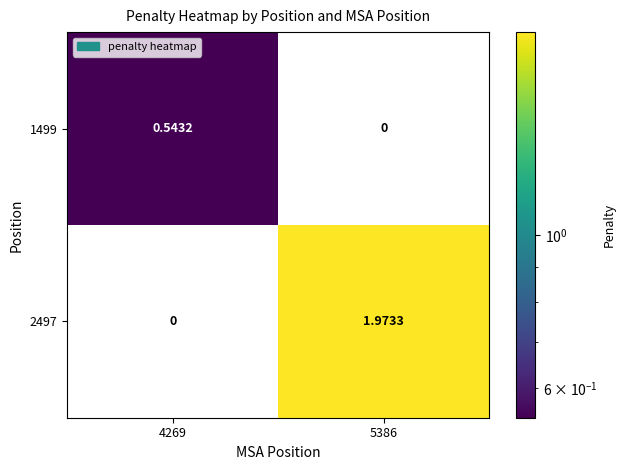

Is the value of 2497 at 4269 greater than the value of 1499 at 4269?

No